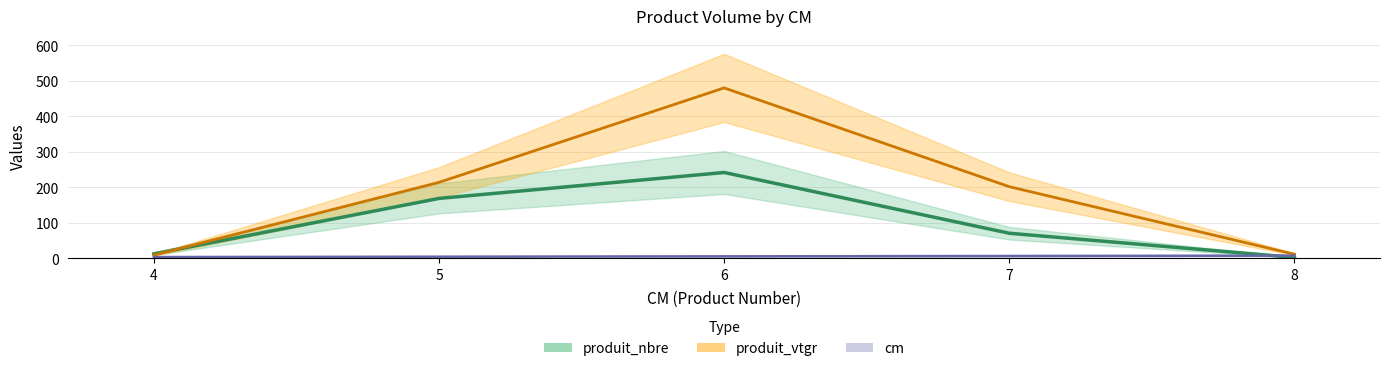

True or false: produit_vtgr and cm intersect in this chart.

False